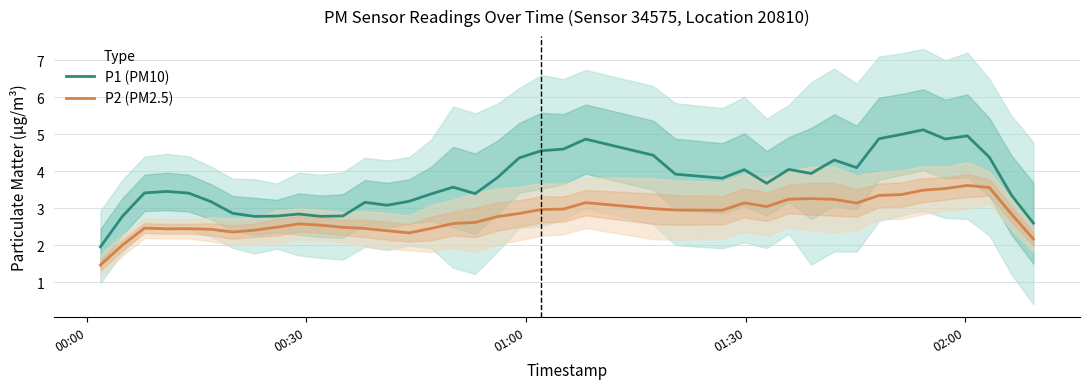

What are all the series names shown in the legend?

P1 (PM10), P2 (PM2.5)